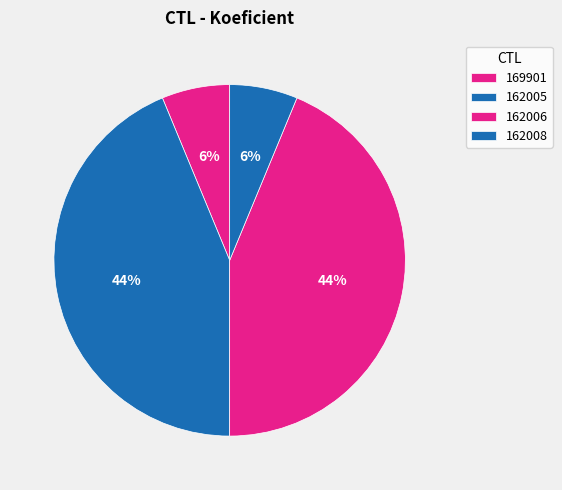

True or false: 162008 accounts for 6% of the total.

True